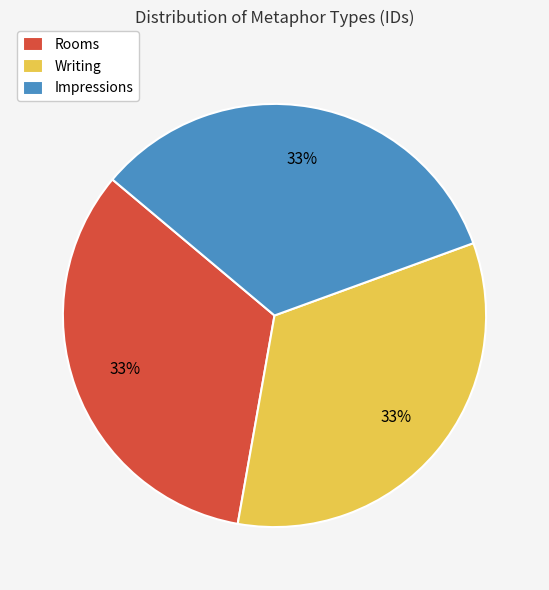

The Rooms slice represents 33% of the pie. True or false?

True